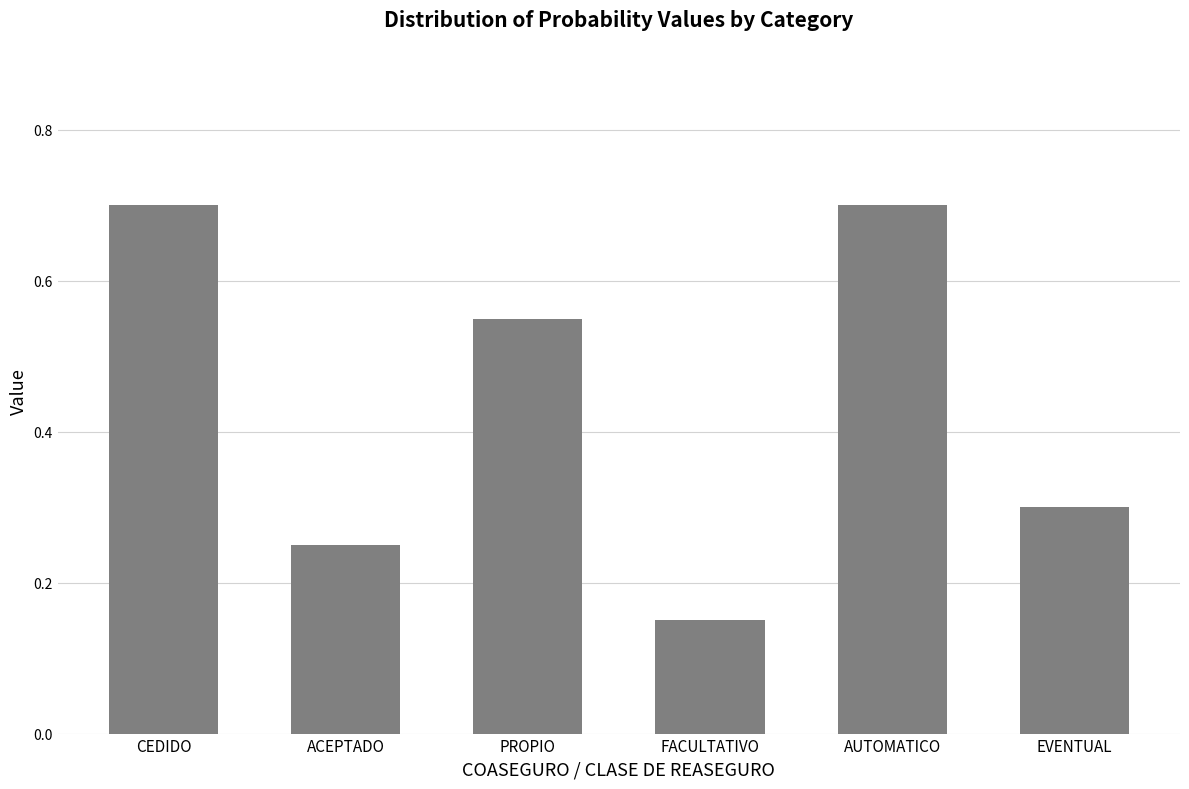

What is the average value?

0.4